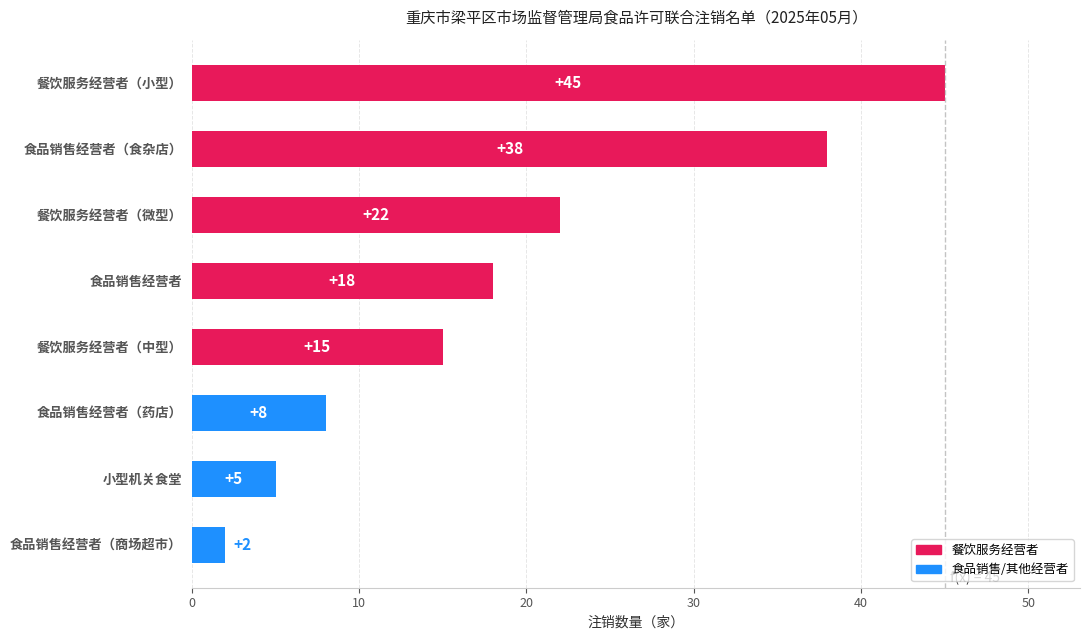

What is the label of the 3rd bar from the bottom?

食品销售经营者（药店）